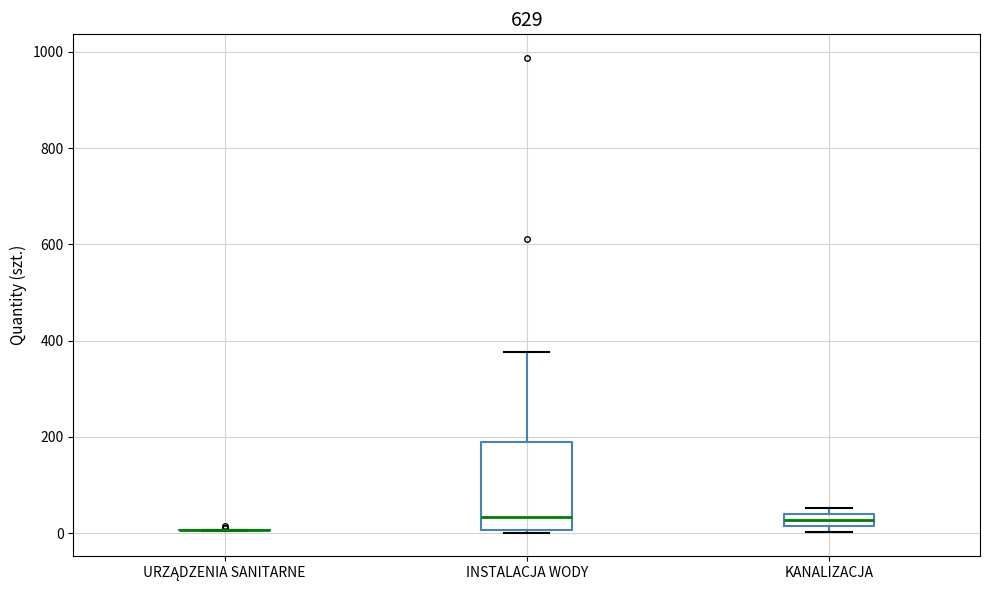

Where is the lower edge of the box for KANALIZACJA on the y-axis? The values are not printed on the chart, so give them approximately, as read against the axis.

20